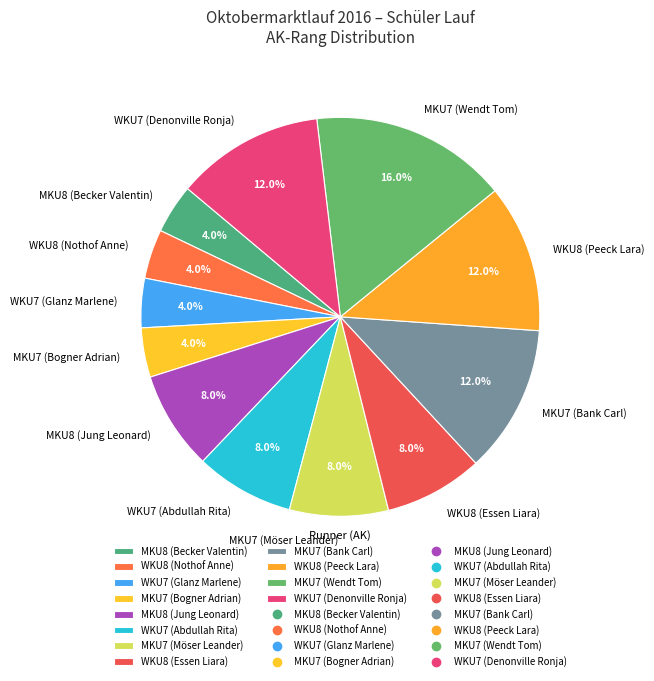

Count the number of slices in the pie.

12